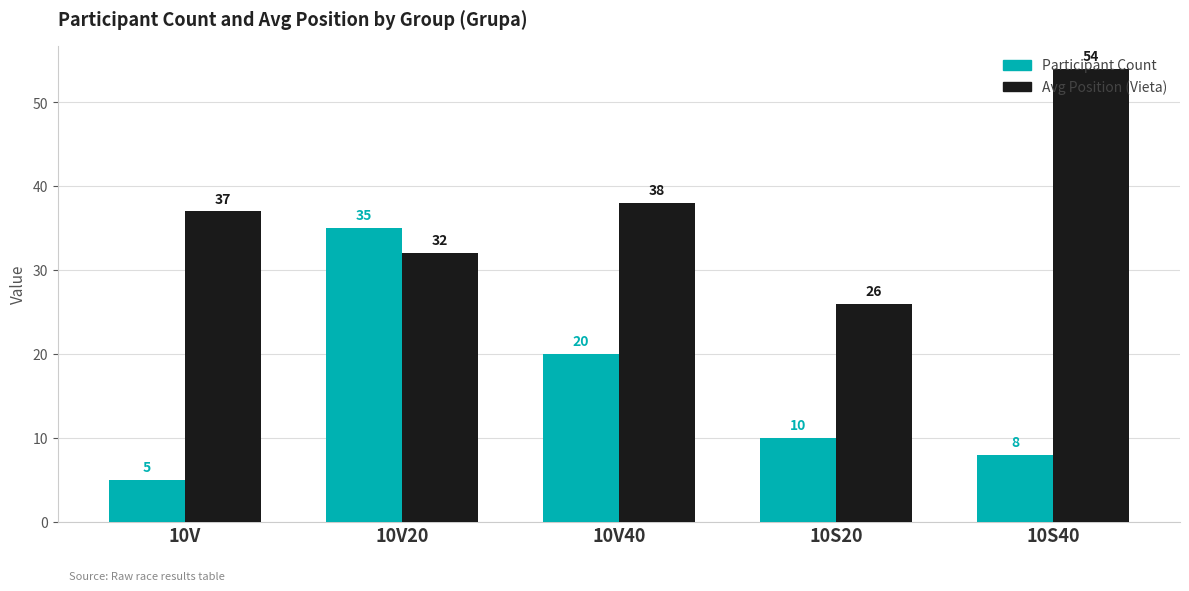

What is the total value across all series at 10S40?

62